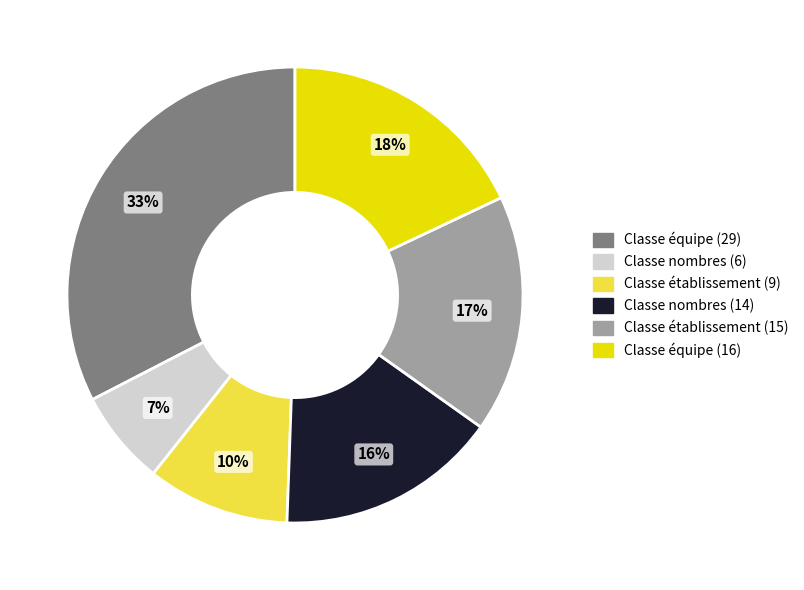

Approximately how many times larger is the value at Classe équipe (29) compared to Classe nombres (14)?

2.1